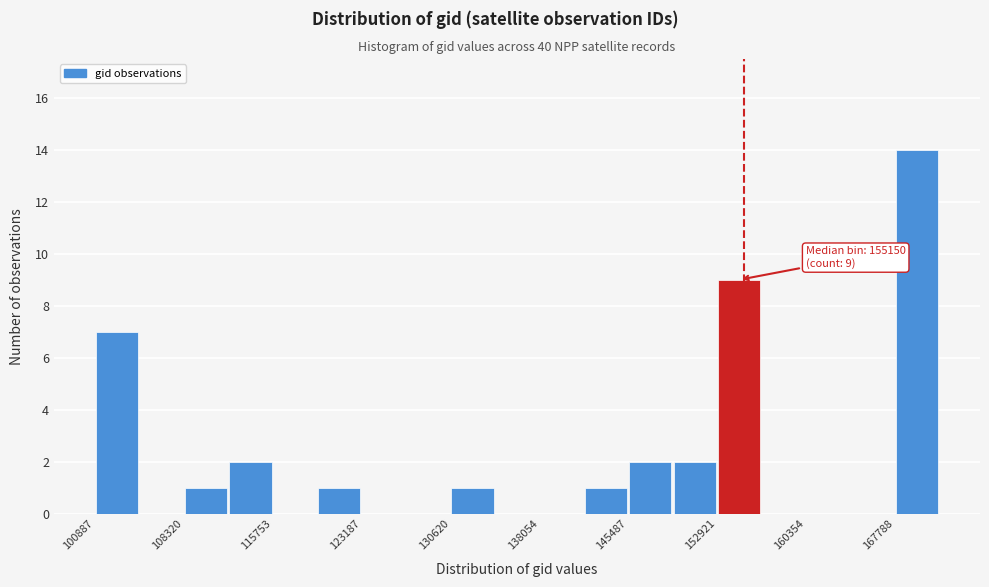

Read against the x-axis, roughly where is the centre of the tallest bar?

170000